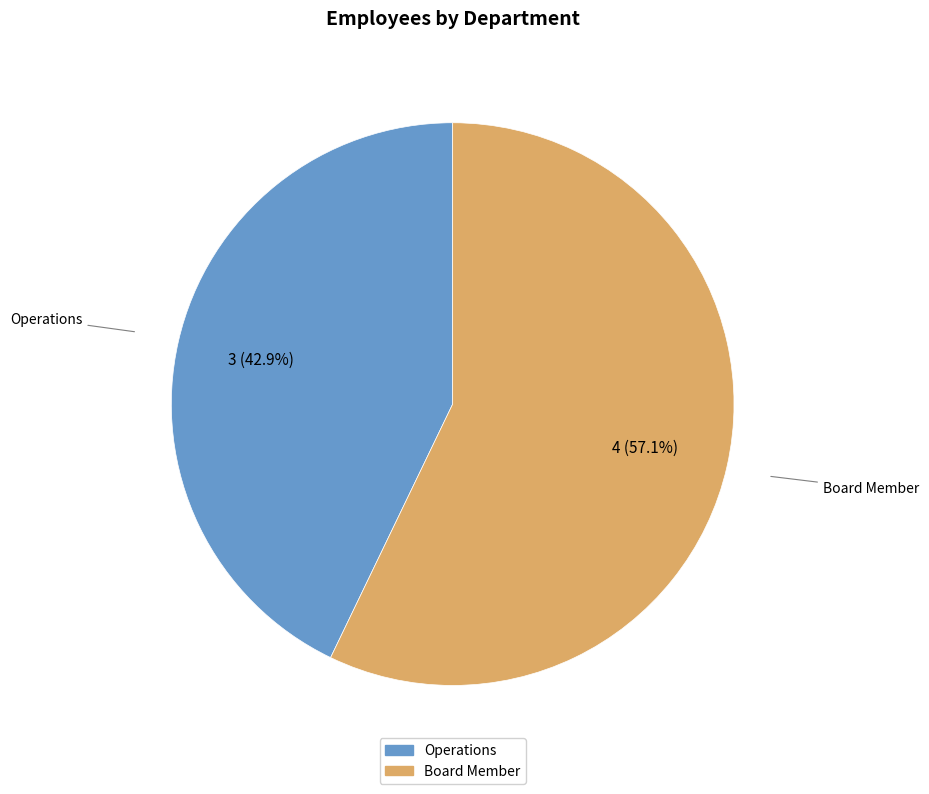

Rank the categories by value from highest to lowest.

Board Member, Operations